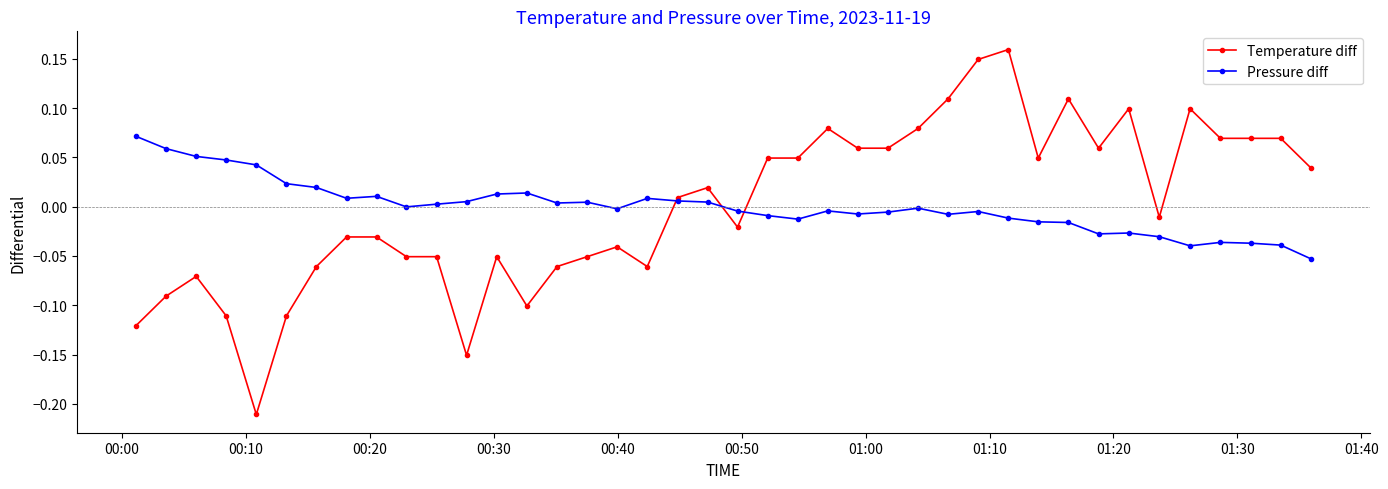

Is this an area chart (filled region under the line)?

No